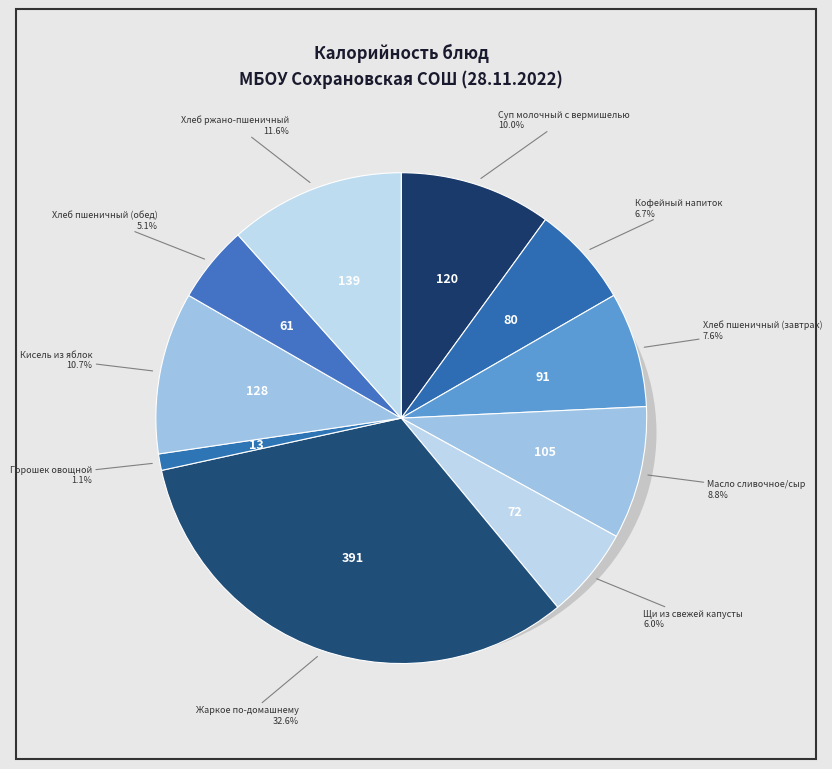

Rank the categories by value from lowest to highest.

Горошек овощной, Хлеб пшеничный (обед), Щи из свежей капусты, Кофейный напиток, Хлеб пшеничный (завтрак), Масло сливочное/сыр, Суп молочный с вермишелью, Кисель из яблок, Хлеб ржано-пшеничный, Жаркое по-домашнему